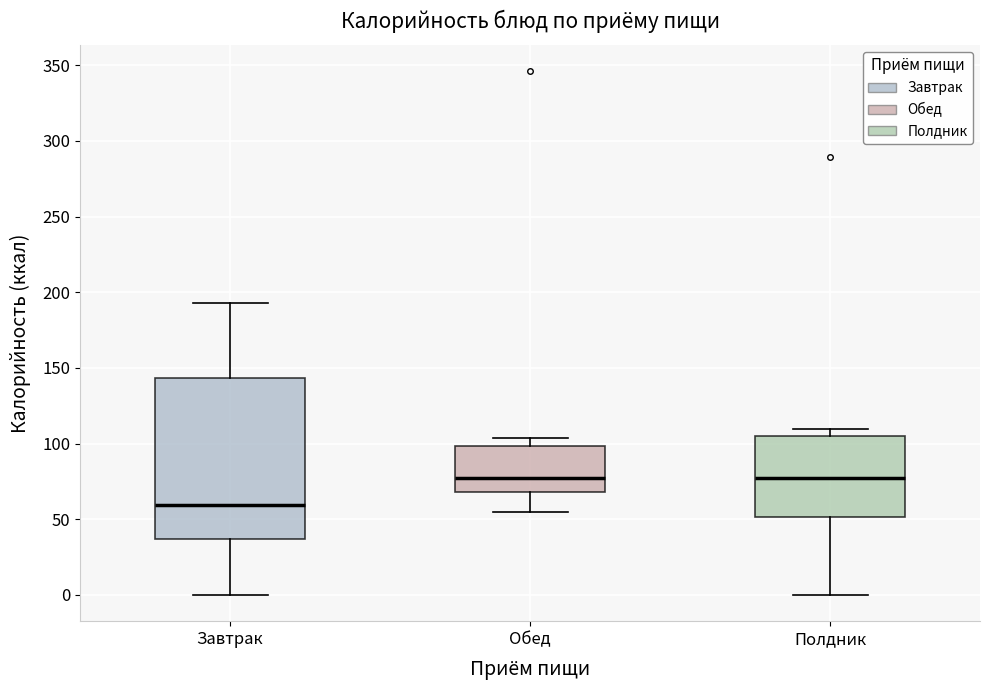

Which box's median line is the lowest?

Завтрак